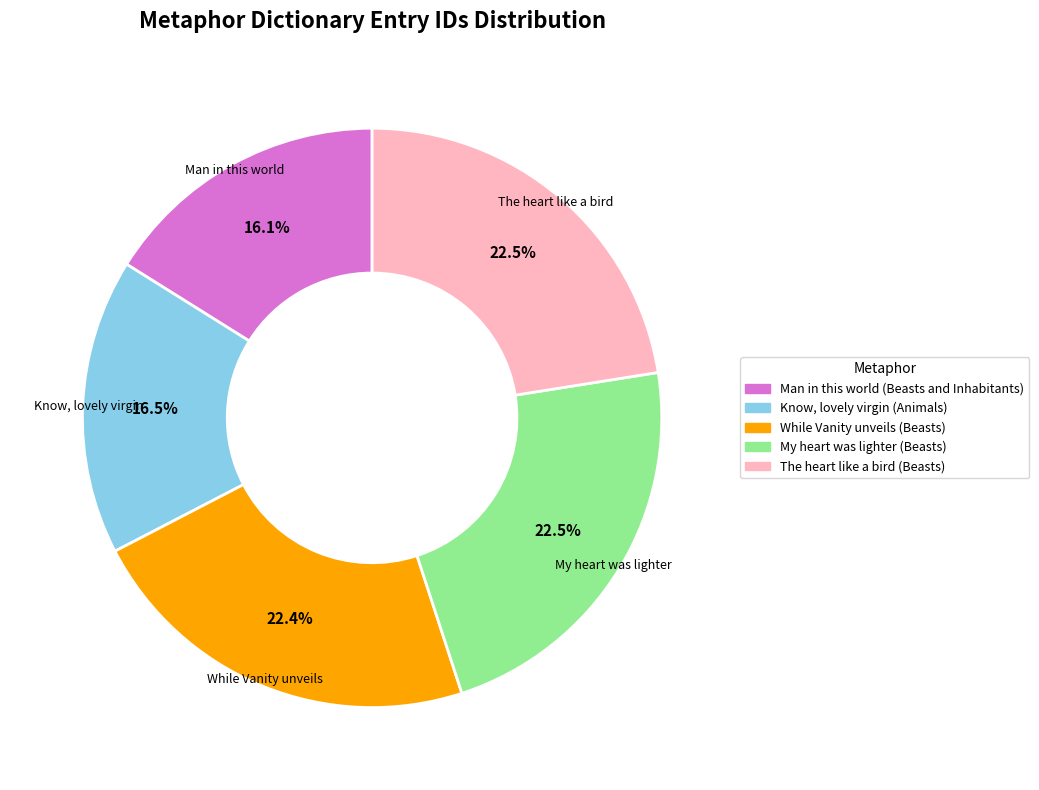

How many slices are in this pie chart?

5